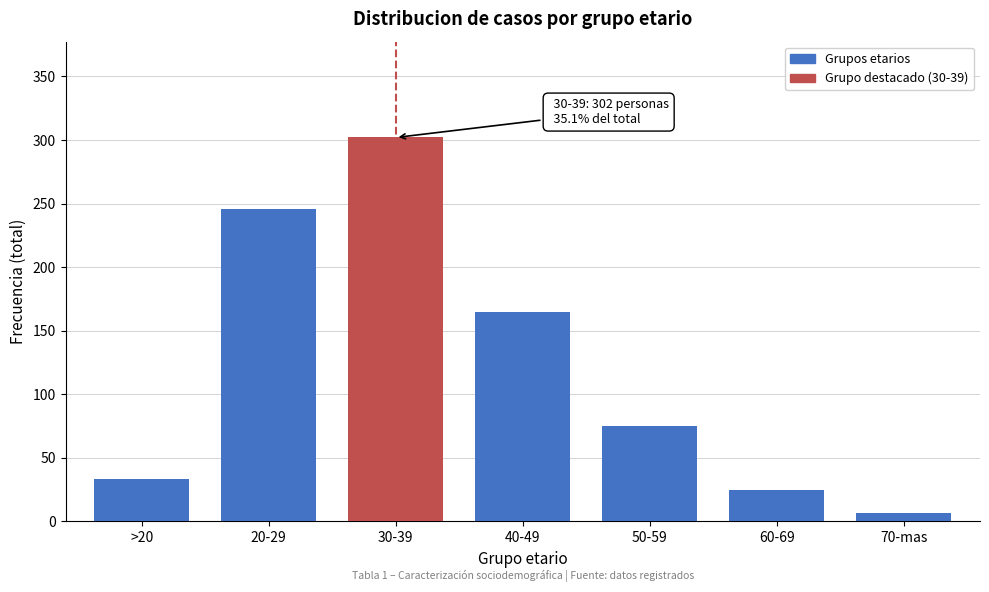

Reading left to right, list all the values displayed in this chart.

>20=33	20-29=246	30-39=302	40-49=165	50-59=75	60-69=25	70-mas=7